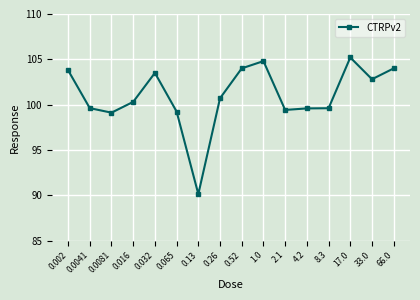

What is the smallest value displayed?

90.1